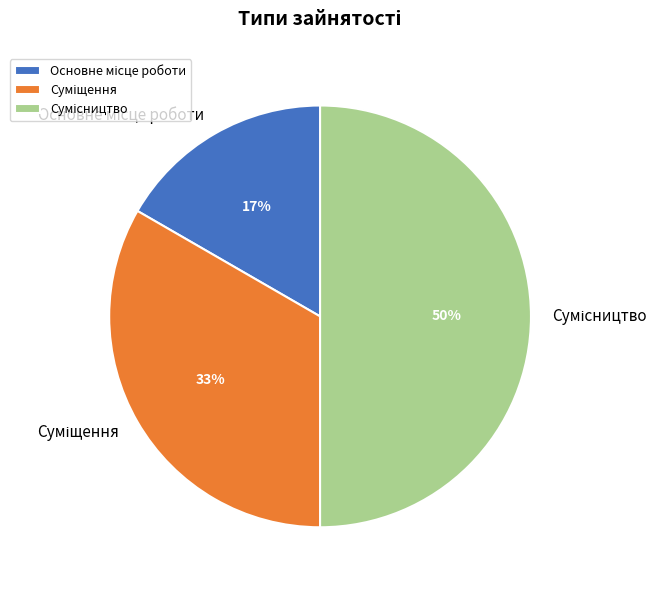

How many segments does this pie chart have?

3